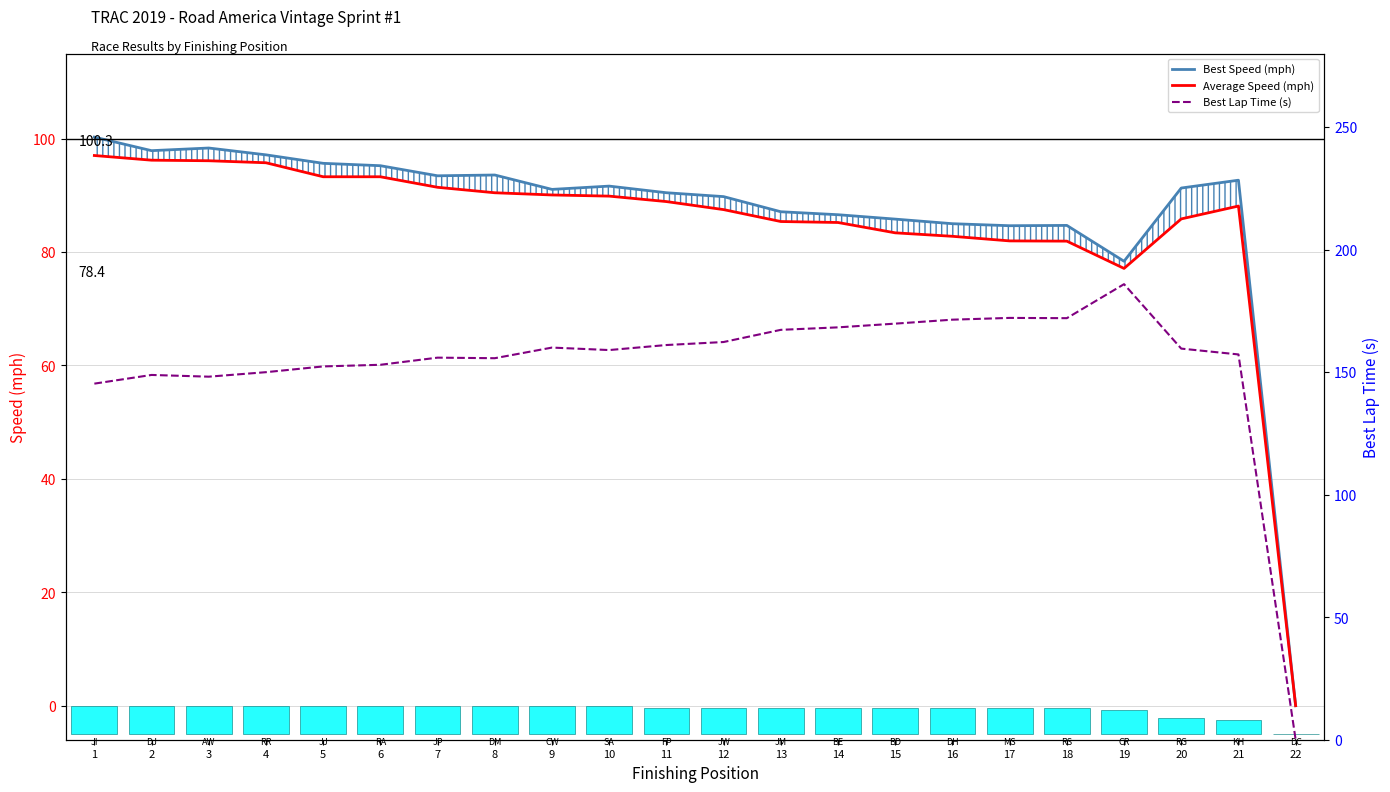

What is the average value of the Total Distance (mi, scaled) series?

4.4